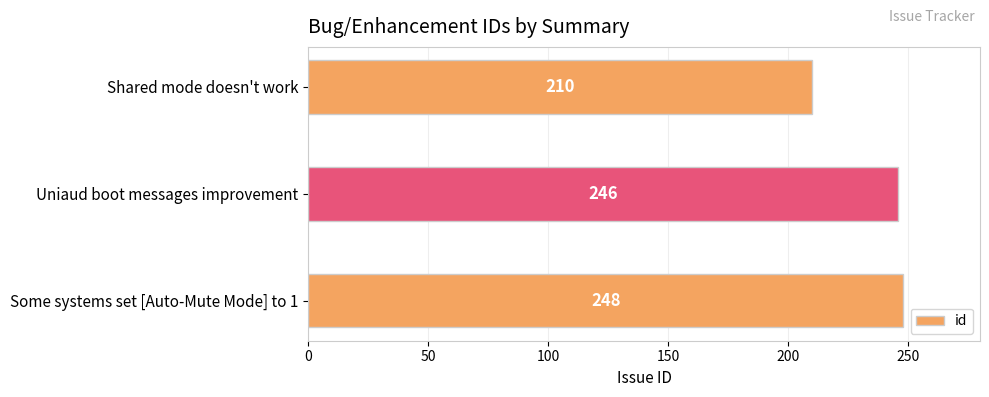

What is the difference between the maximum and minimum values?

38